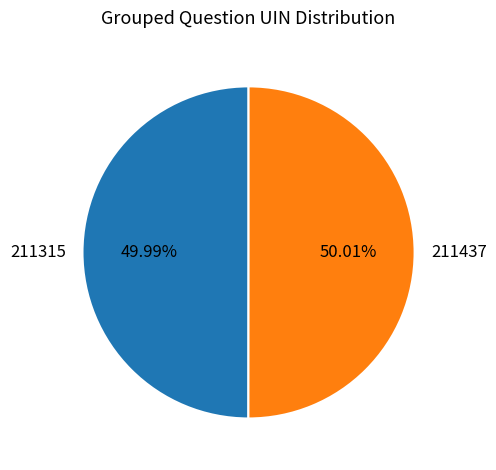

Count the number of slices in the pie.

2